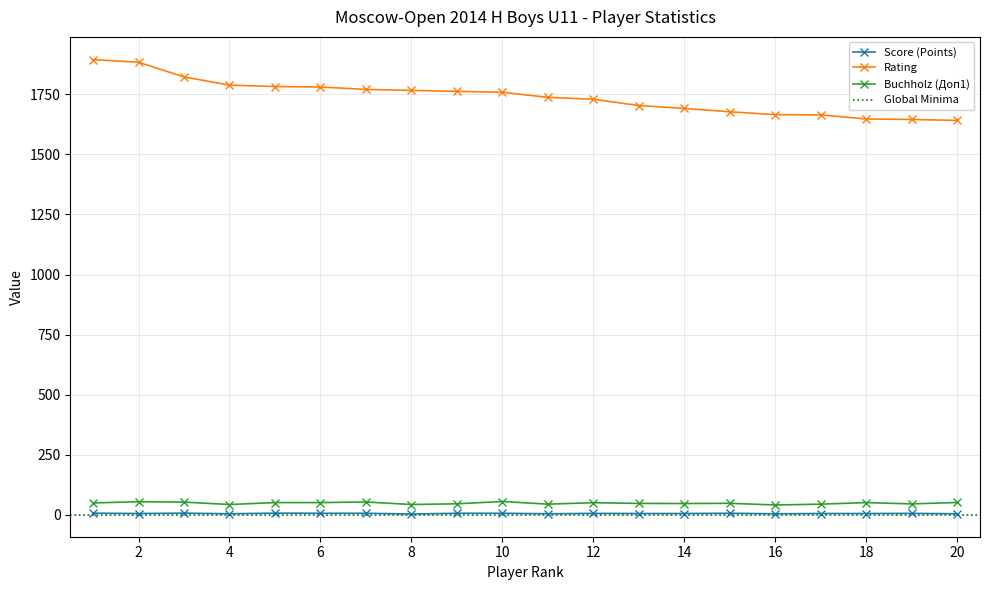

True or false: Rating and Score (Points) cross at least once.

False